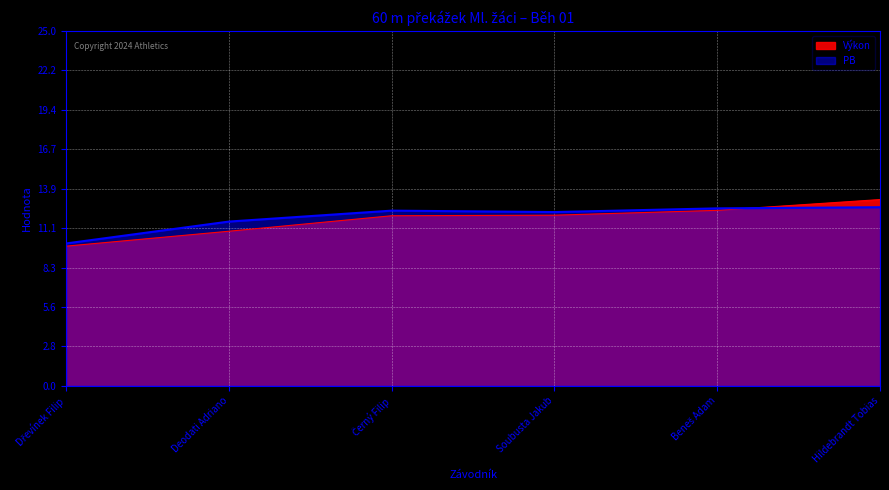

At which category is the sum across all series the highest?

Hildebrandt Tobias